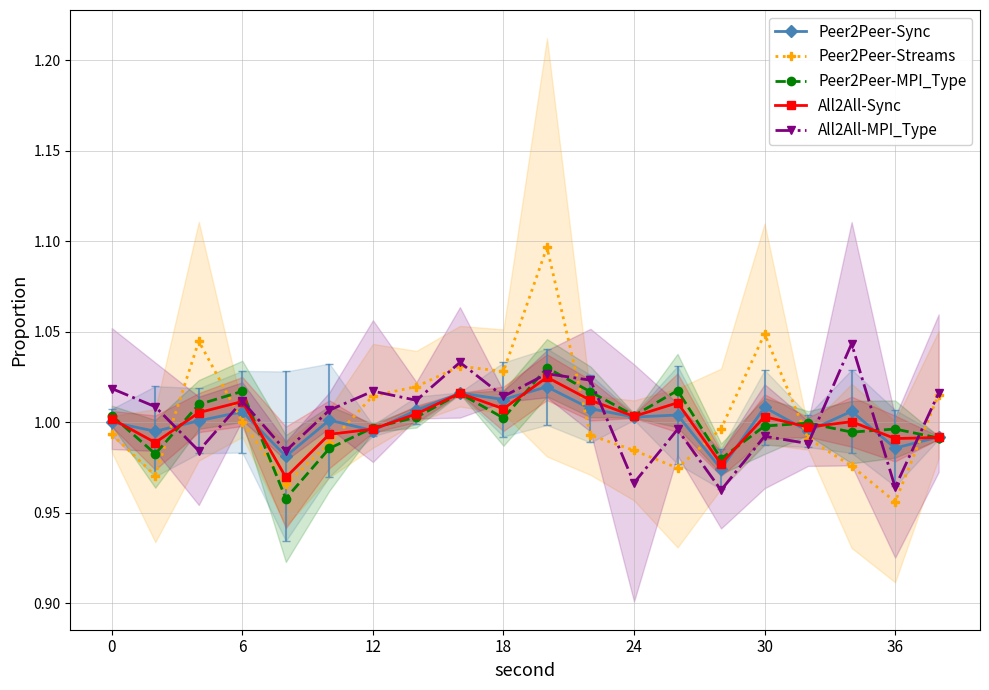

The value of All2All-Sync at 30 is 1.0. True or false?

True